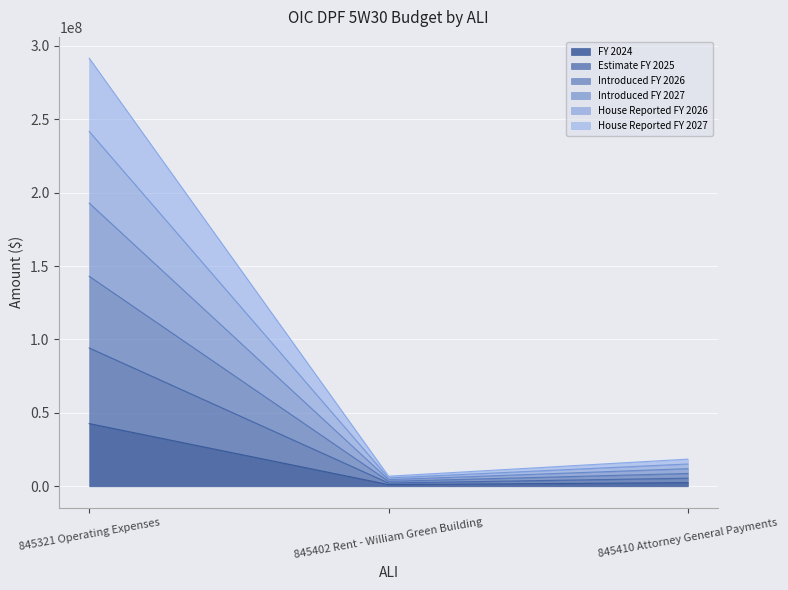

What is the minimum value for House Reported FY 2027?

2223258.4